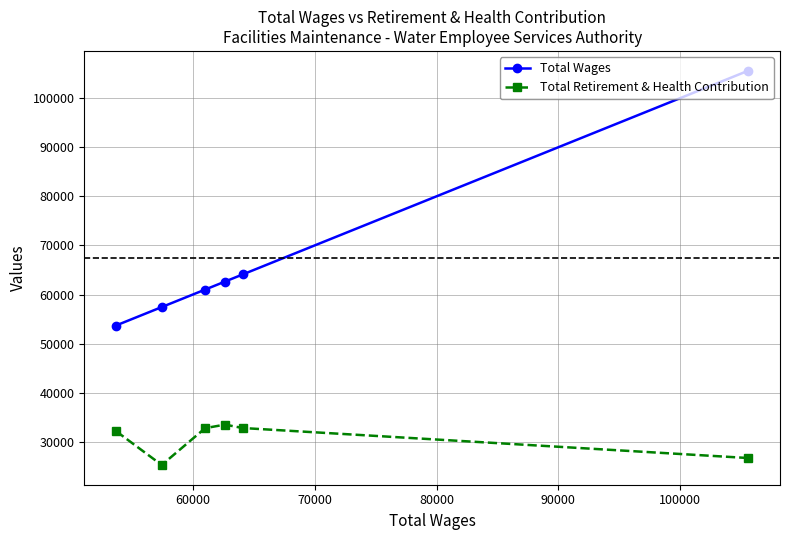

At how many categories does at least one series exceed 46856?

6